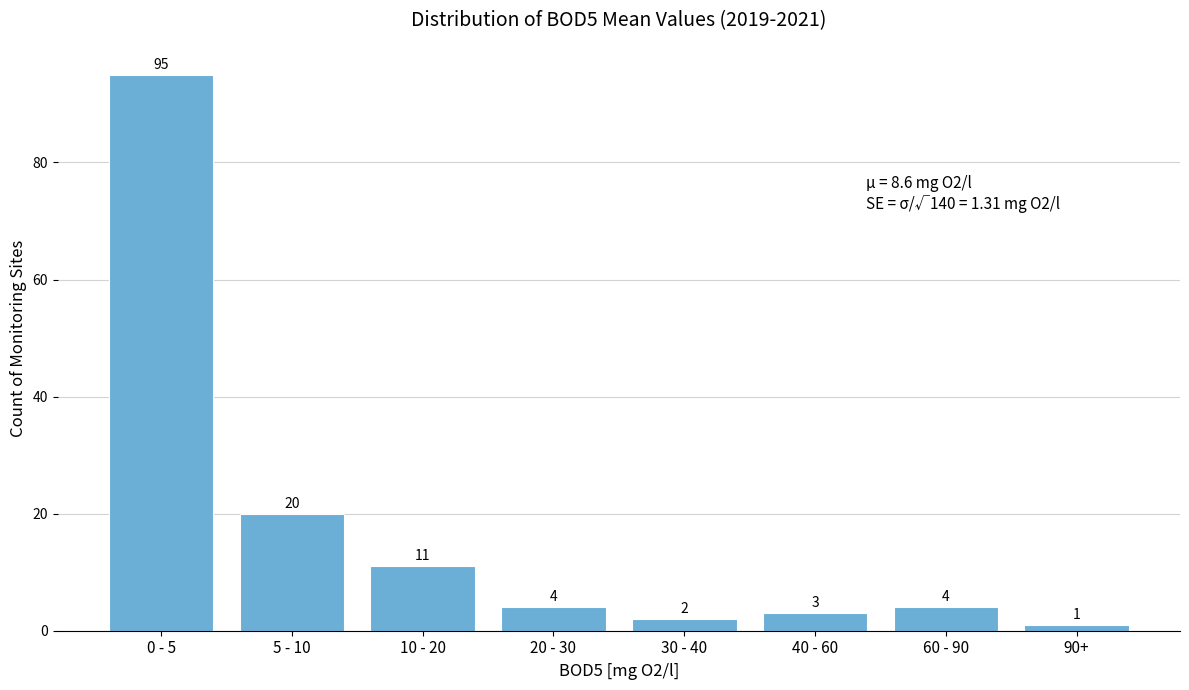

Reading right to left, what are all the values shown in this chart?

1	4	3	2	4	11	20	95